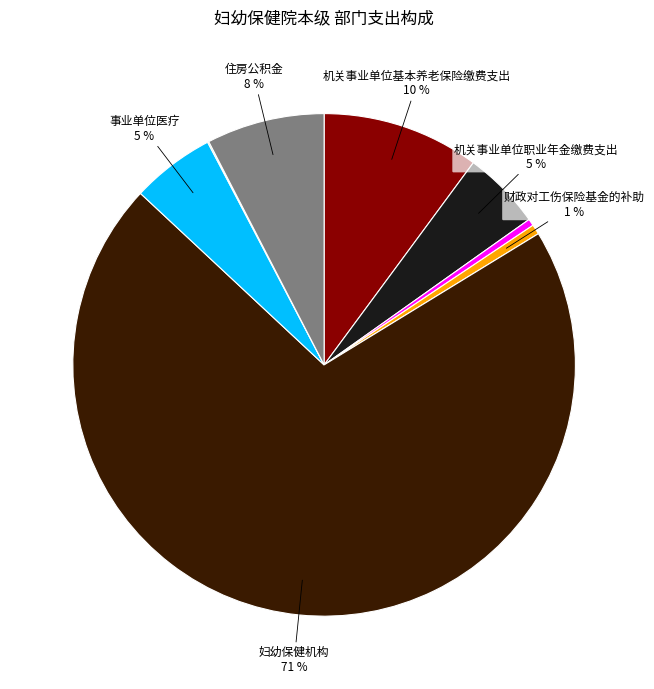

To the nearest percent, what is the average slice percentage?

12%